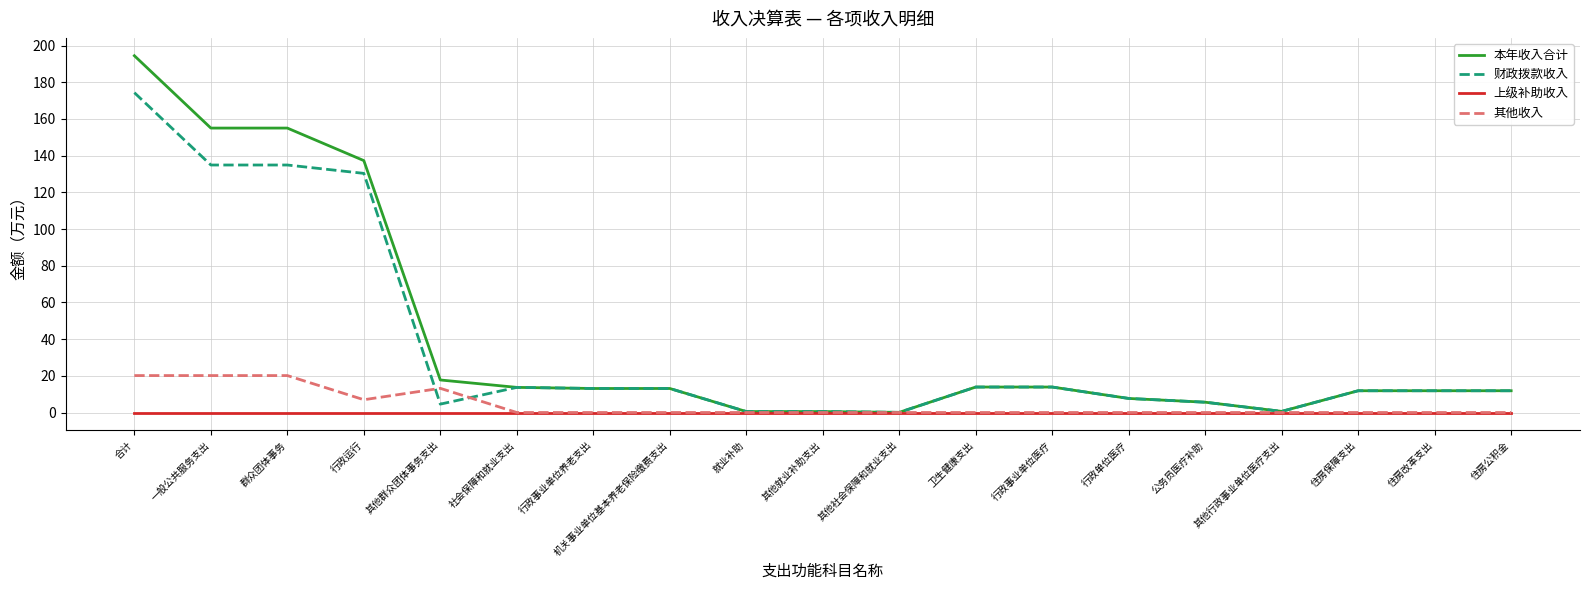

Is the value of 财政拨款收入 at 一般公共服务支出 greater than the value of 本年收入合计 at 社会保障和就业支出?

Yes